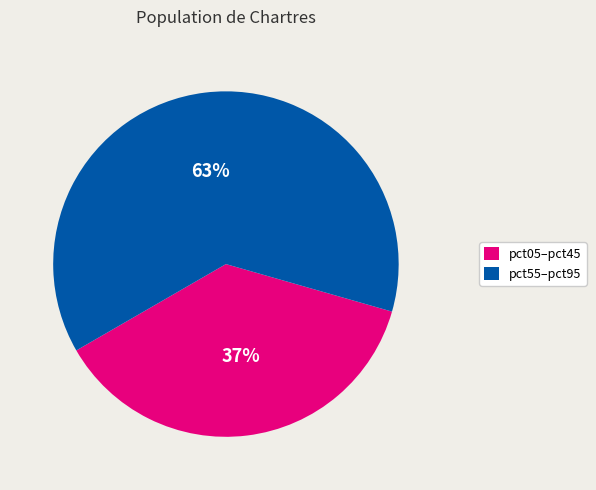

Do pct55–pct95 and pct05–pct45 together represent more than half of the pie?

Yes